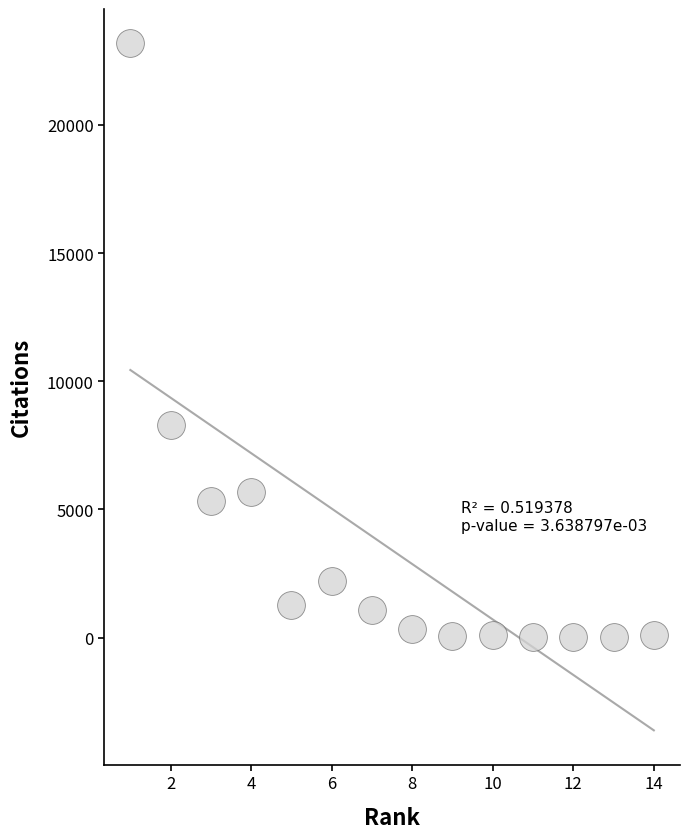

What is the range of X values (max minus min)?

13